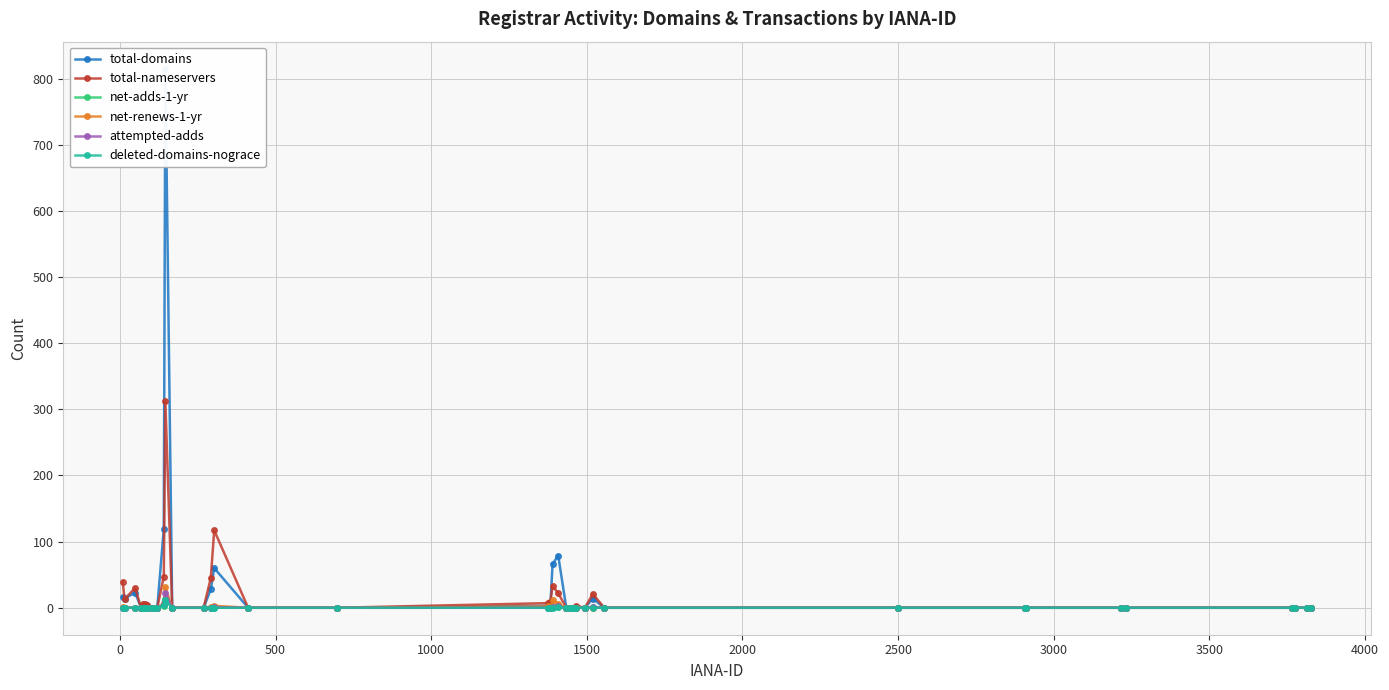

True or false: attempted-adds has more than 0 interior local peaks.

True